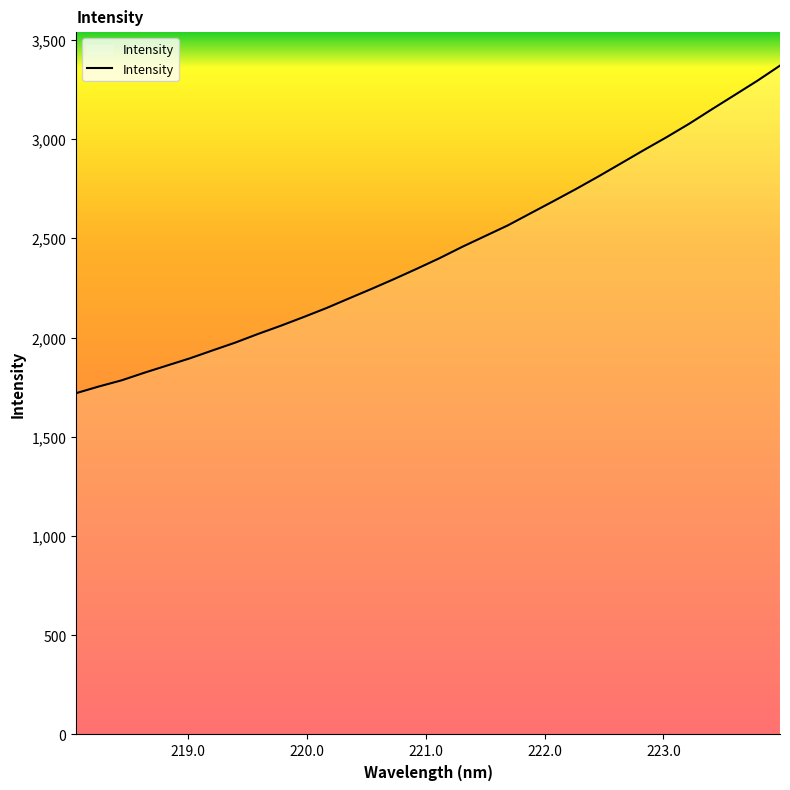

What is the difference between the maximum and minimum values?

1650.6